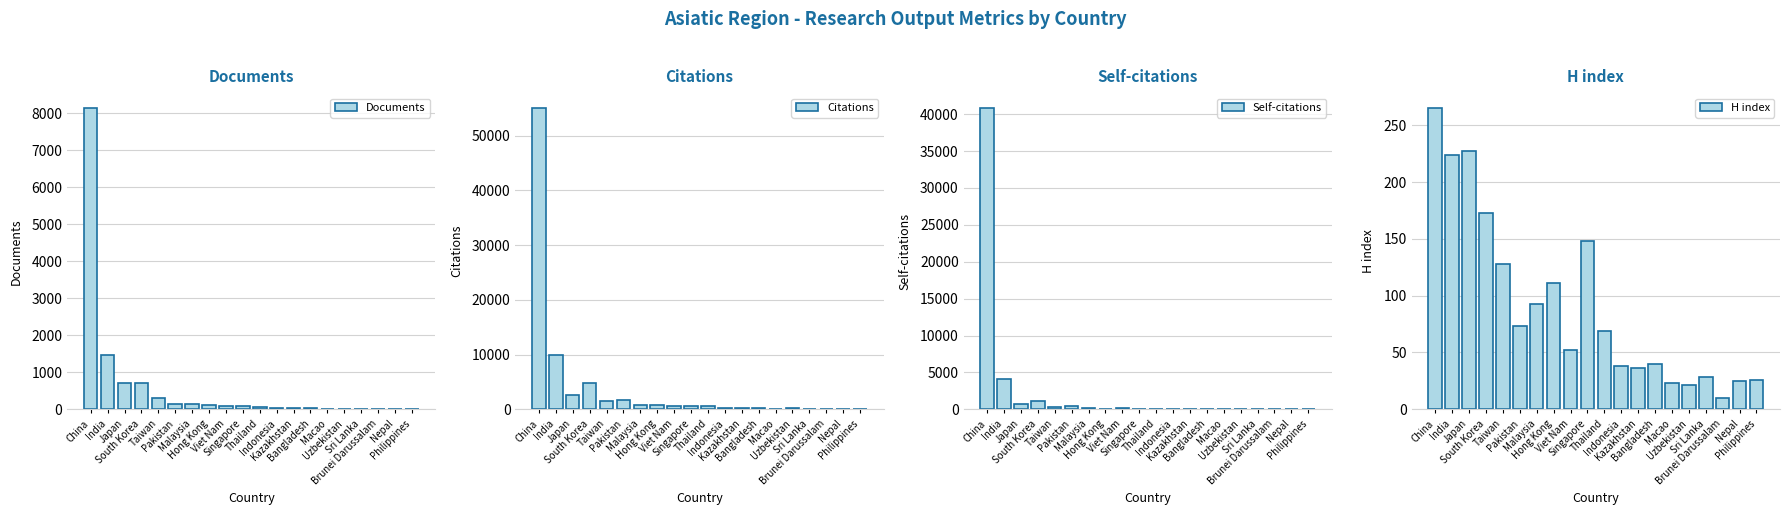

What is the label of the 3rd bar from the left?

Japan